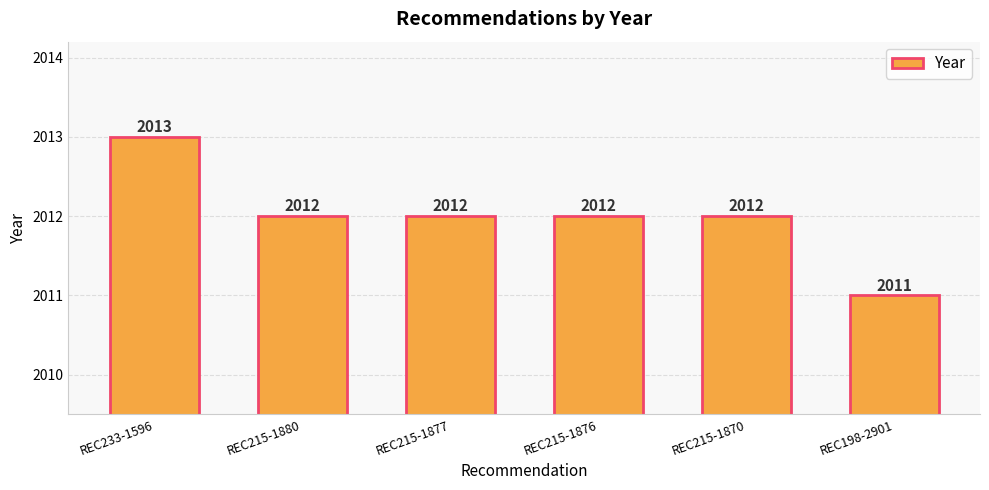

What position from the right is REC215-1877?

4